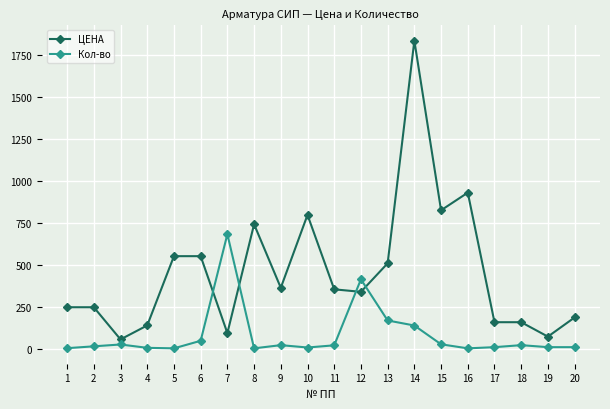

How many times do ЦЕНА and Кол-во cross each other?

4